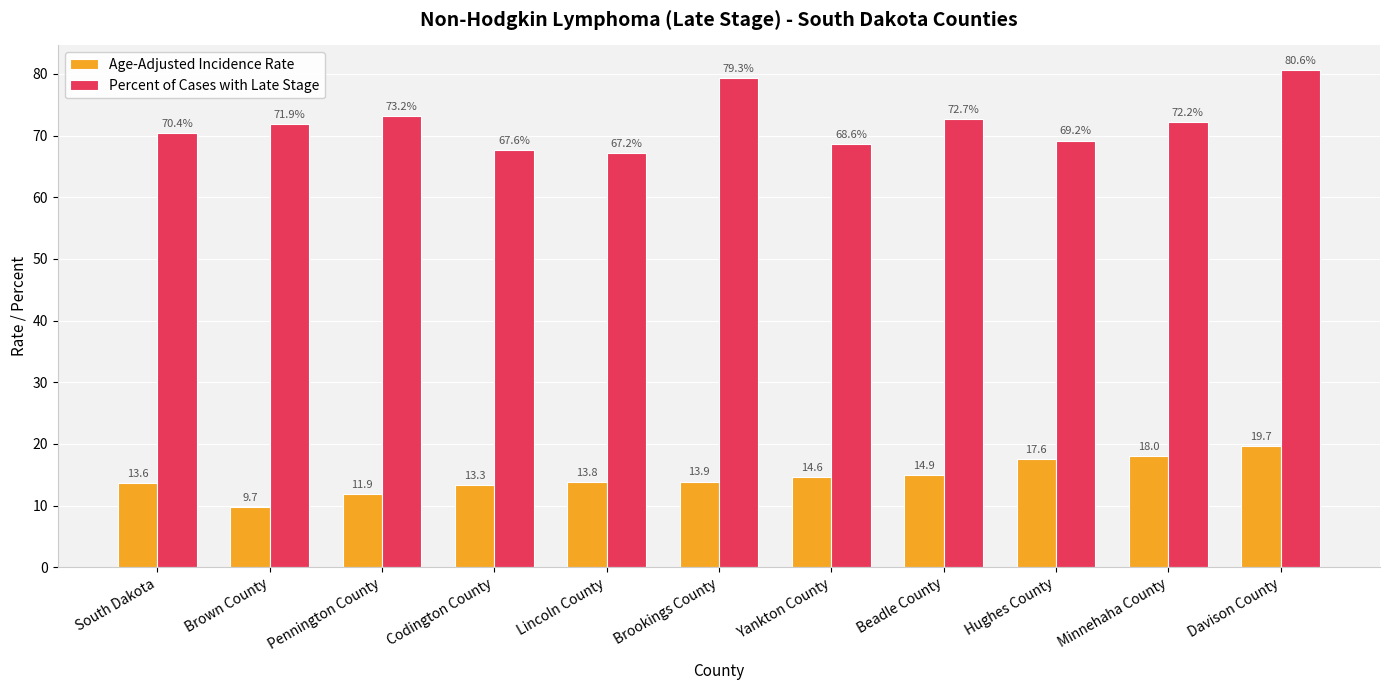

What is the difference between the maximum and minimum values in the Percent of Cases with Late Stage series?

13.4